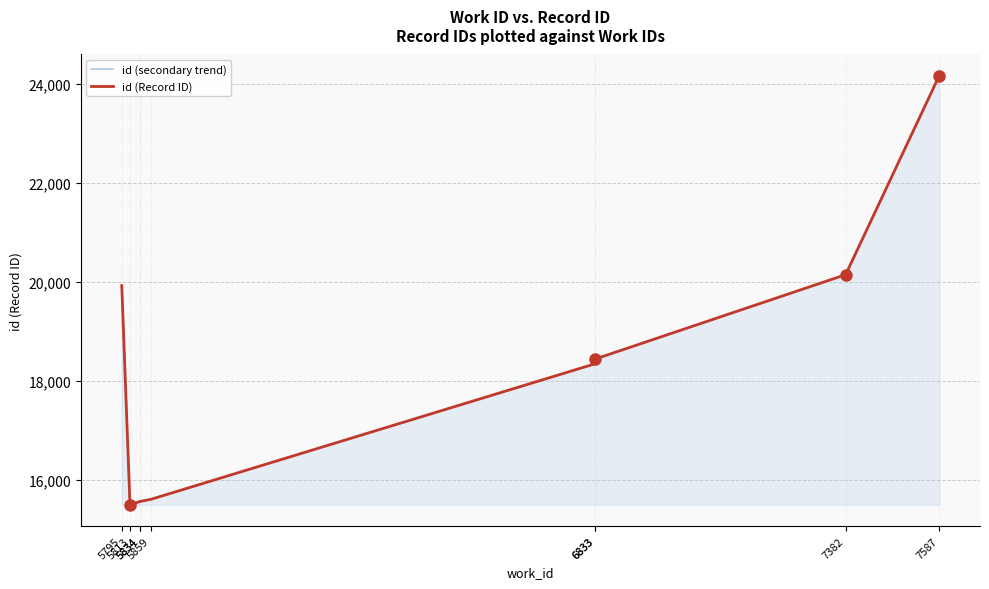

What is the sum of all id (Record ID) values?

163221